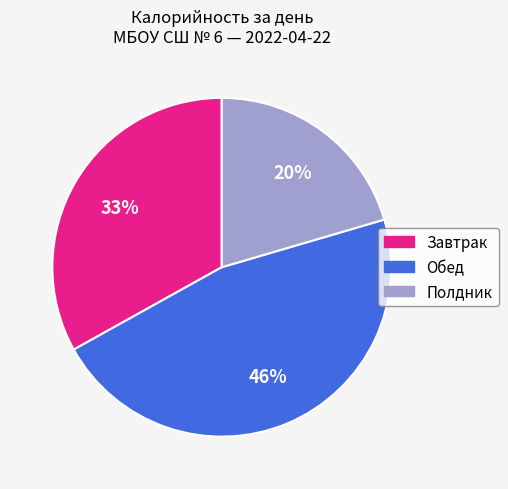

What is the ratio of the value at Полдник to the value at Обед?

0.4